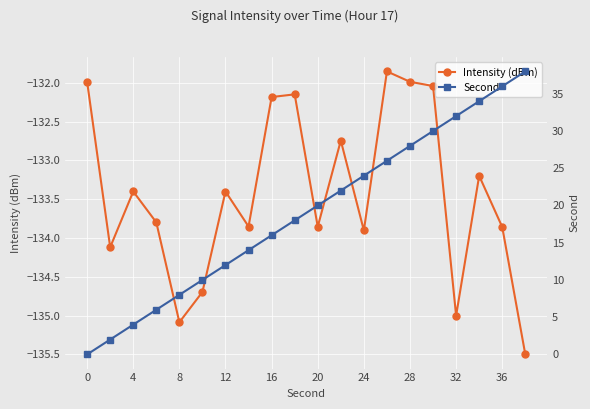

The value of Intensity (dBm) at 32 is -72.8. True or false?

False